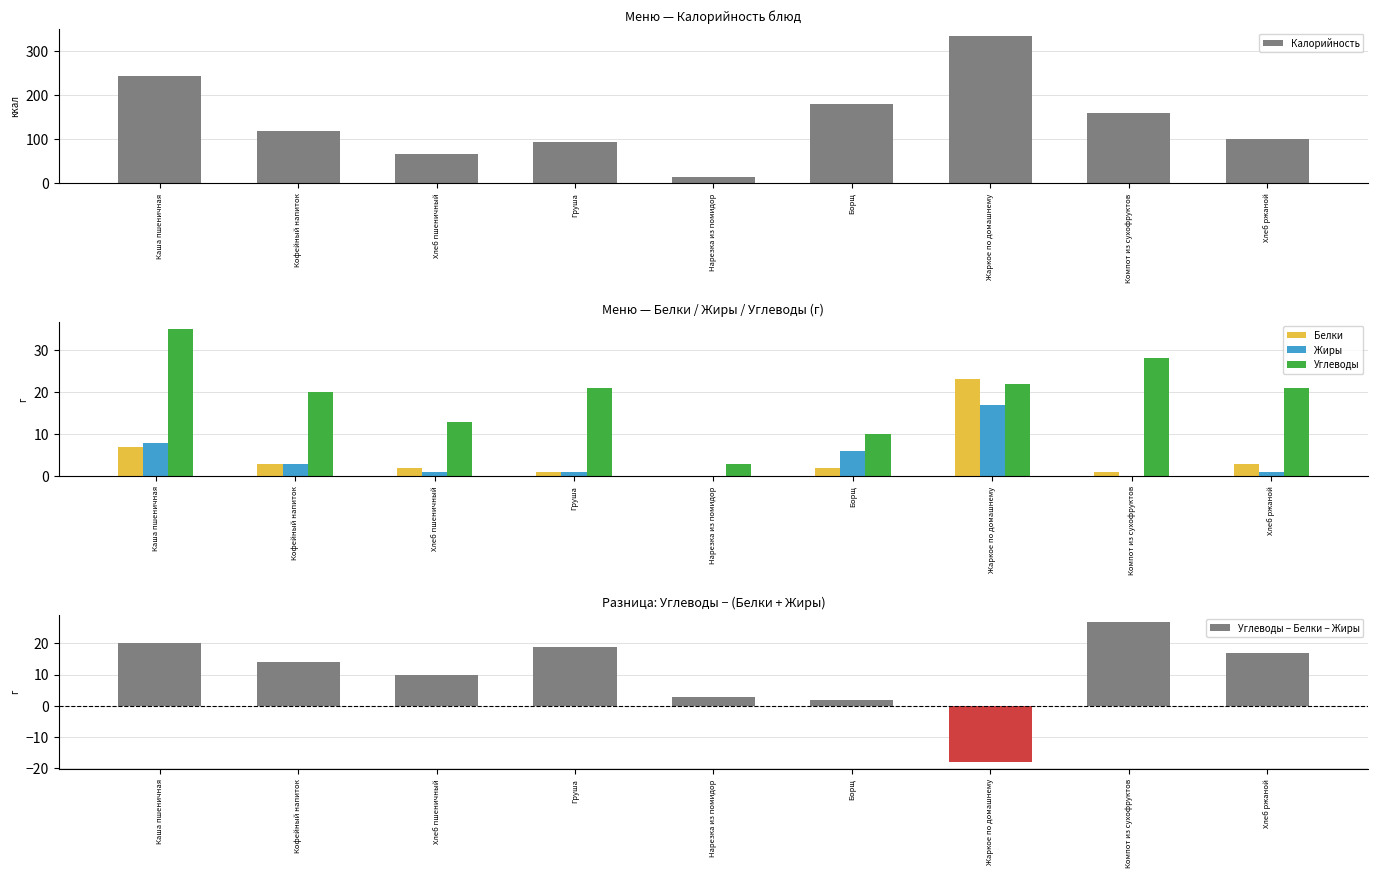

How many values in the Жиры series are below 1?

2